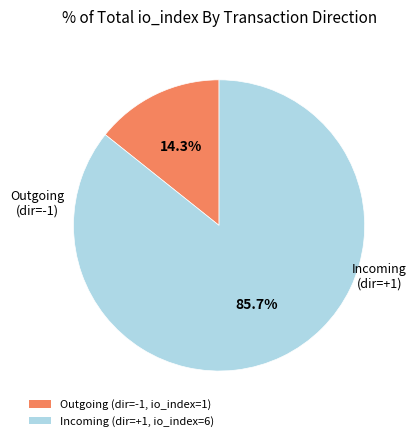

Does any single category account for the majority?

Yes